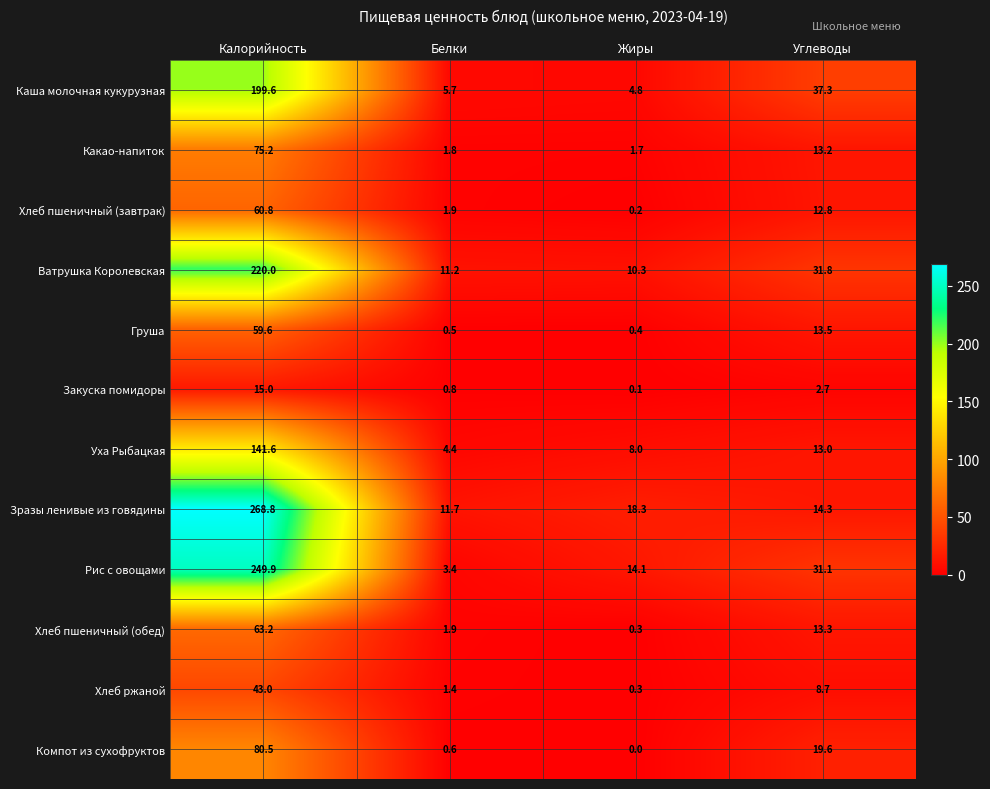

What is the total value across all series at Калорийность?

1477.2